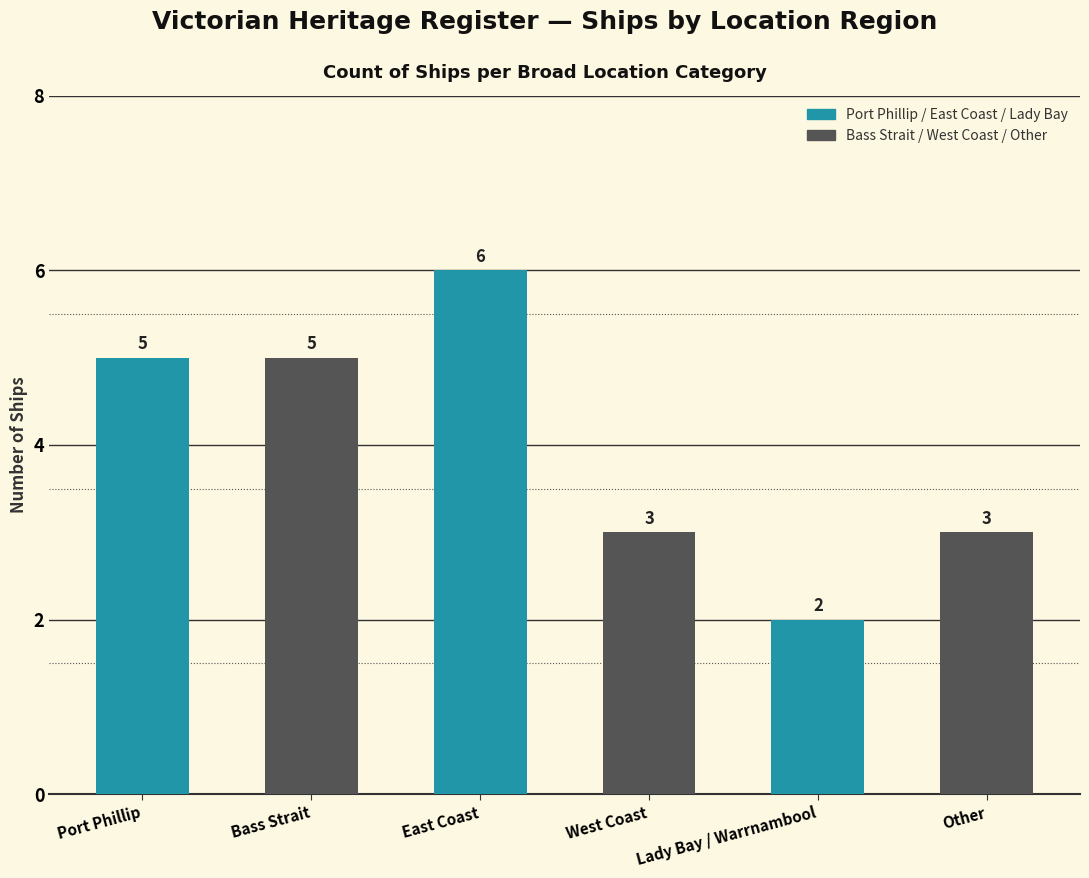

What is the change in value from Bass Strait to West Coast?

-2